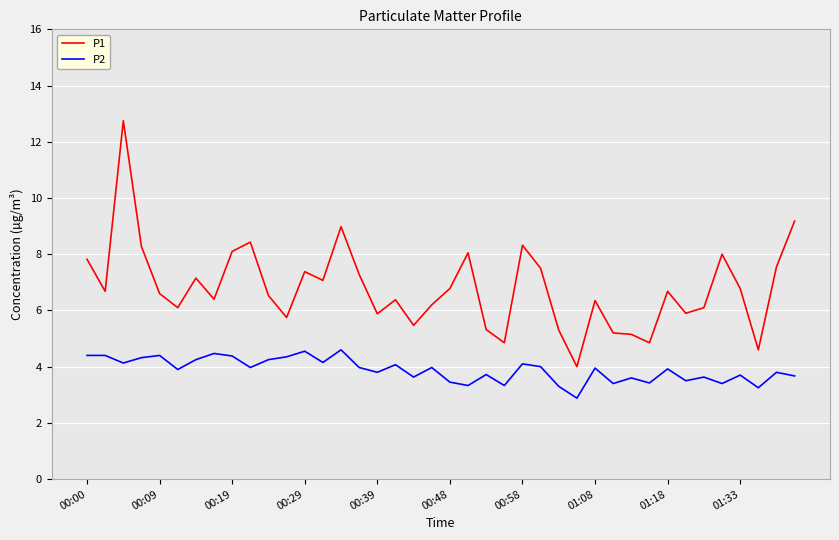

Which series has the largest range (max minus min)?

P1